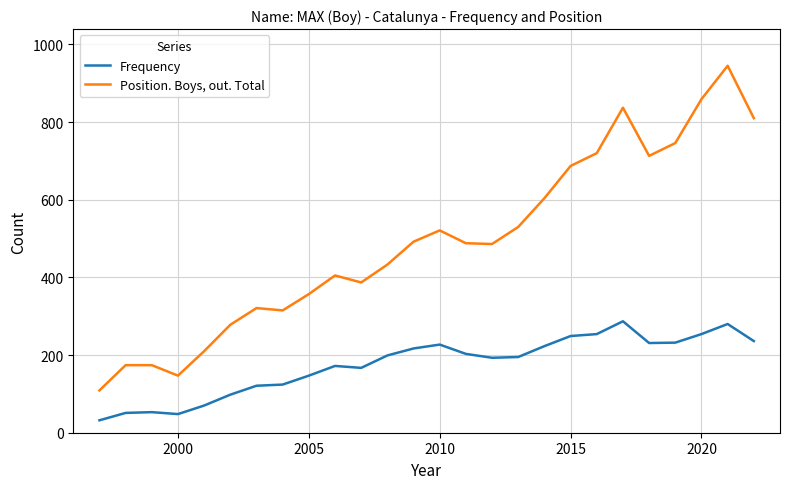

What is the highest value of the Frequency series?

287